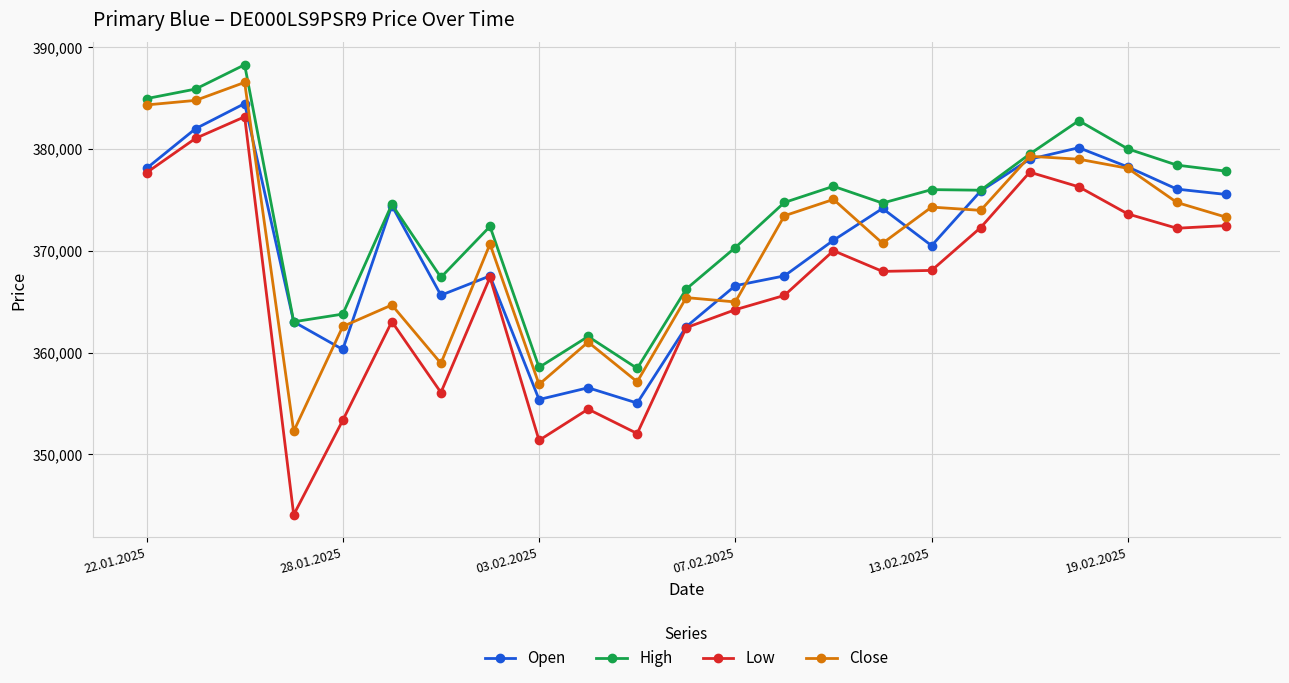

Which series has the largest total across all categories?

High